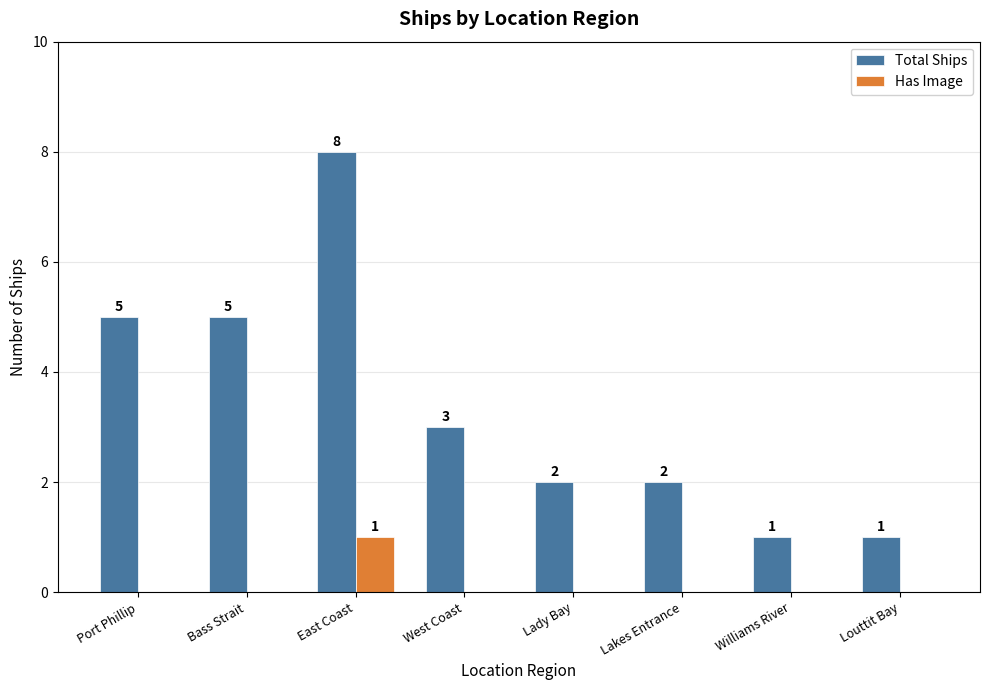

Is it true that Total Ships equals 1 at Williams River?

True